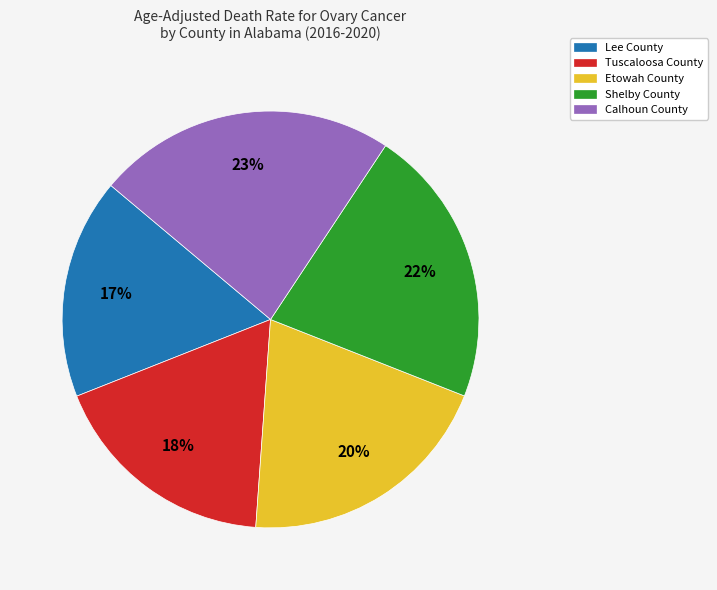

Between Lee County and Tuscaloosa County, which is larger?

Tuscaloosa County